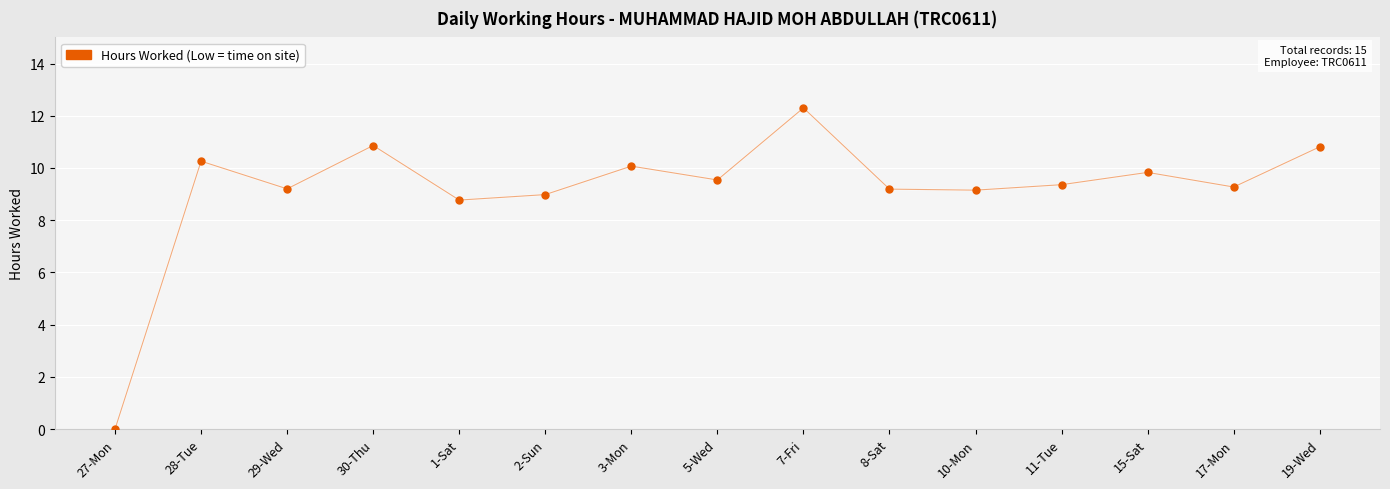

What Y value in the scatter plot is closest to 6?

8.8